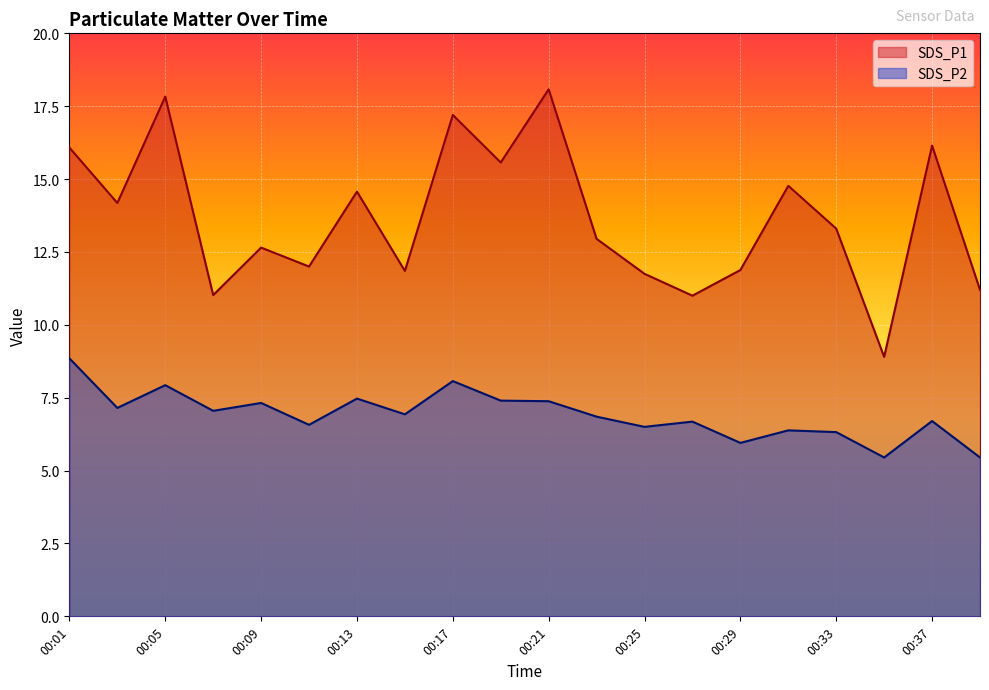

How many lines are shown in the chart?

2